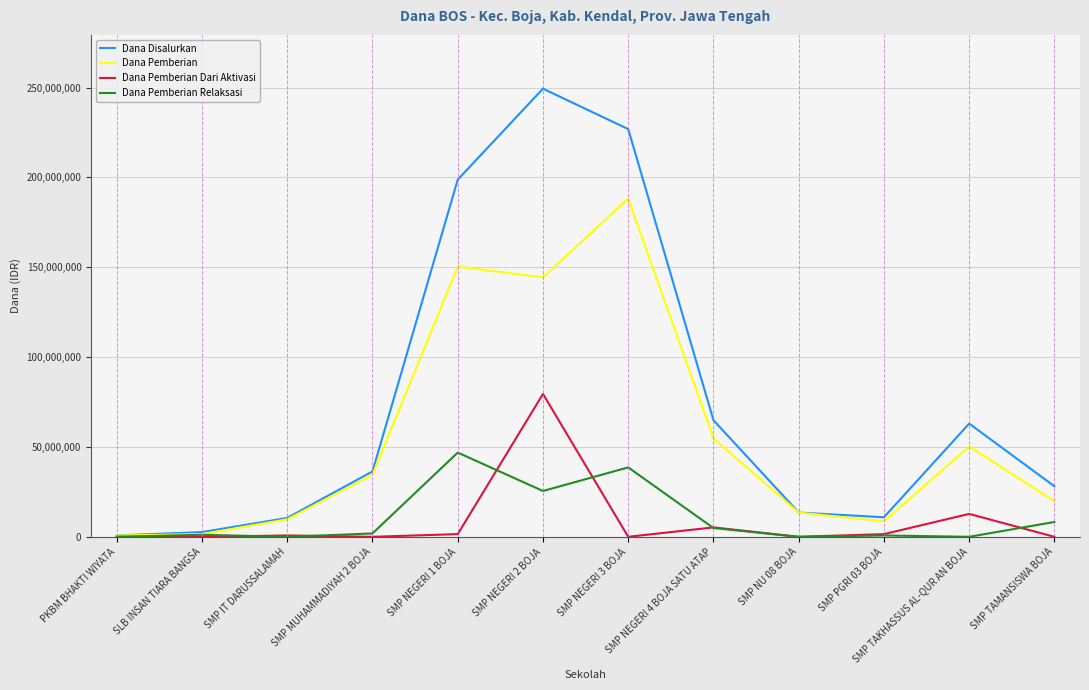

List the series in order of their peak value, highest first.

Dana Disalurkan, Dana Pemberian, Dana Pemberian Dari Aktivasi, Dana Pemberian Relaksasi